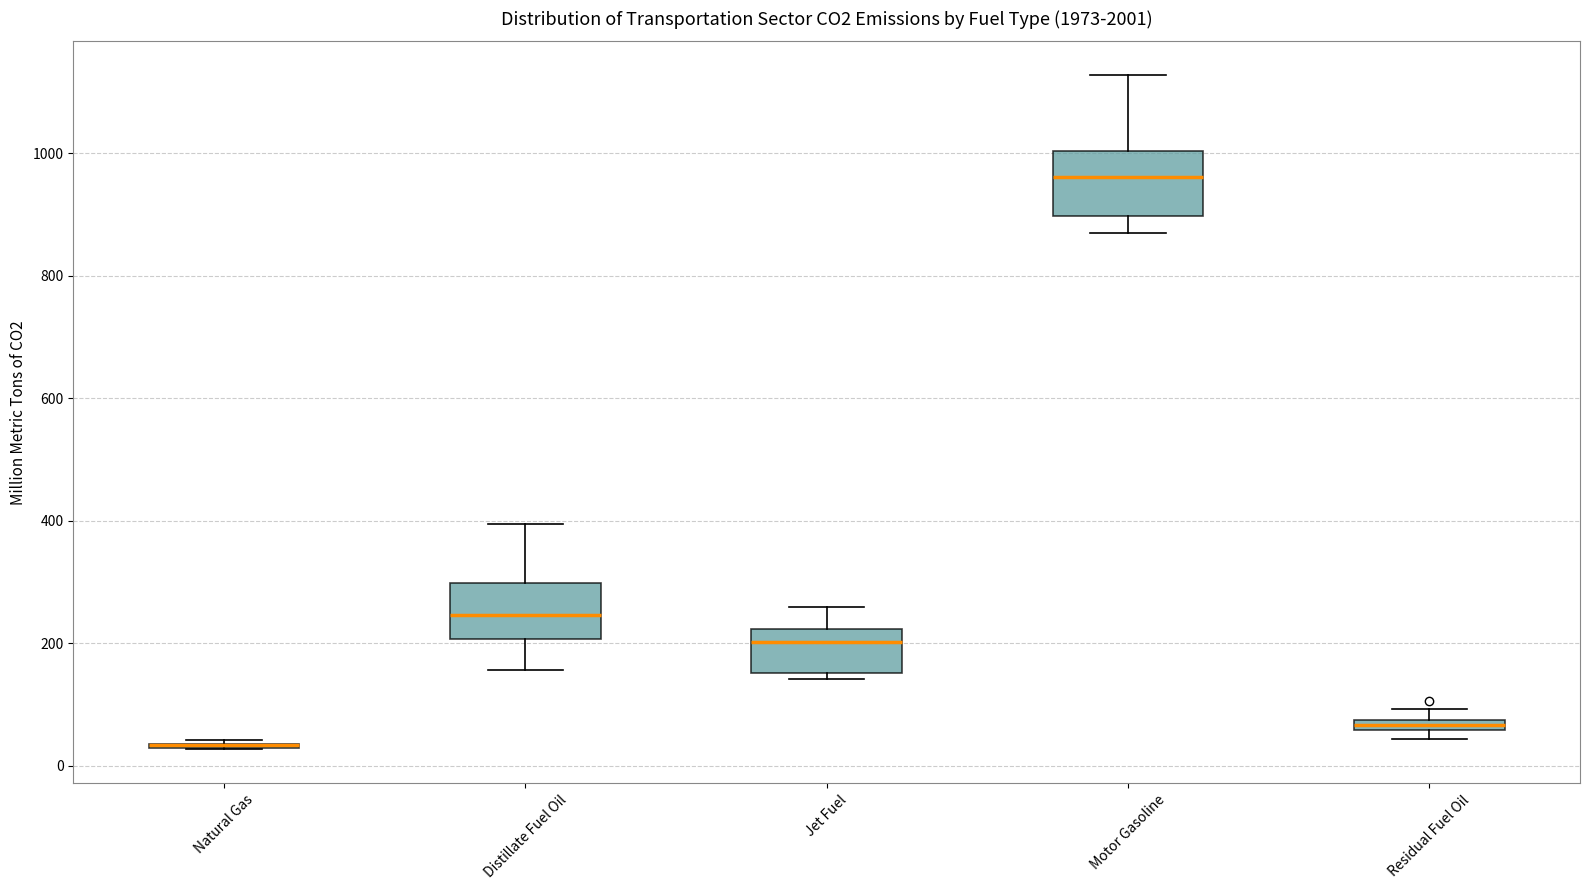

Where is the upper edge of the box for Residual Fuel Oil on the y-axis? The values are not printed on the chart, so give them approximately, as read against the axis.

80